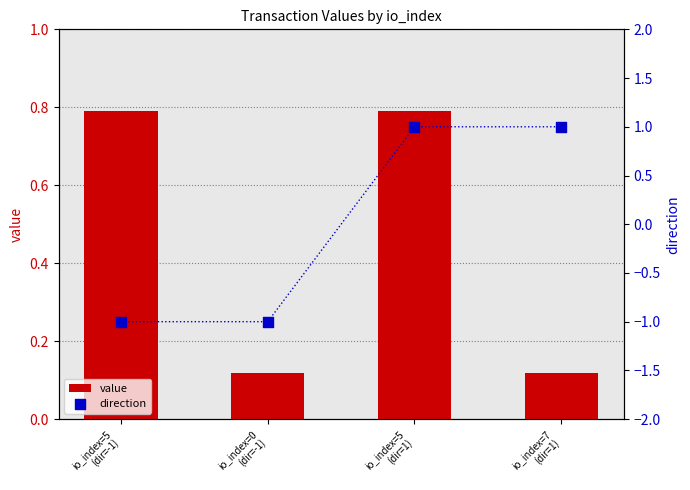

Which series has the largest total across all categories?

value